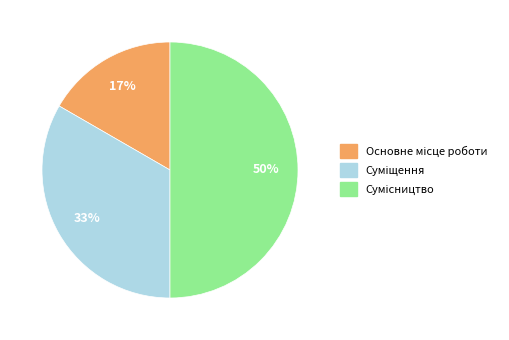

To the nearest percent, what is the average slice percentage?

33%